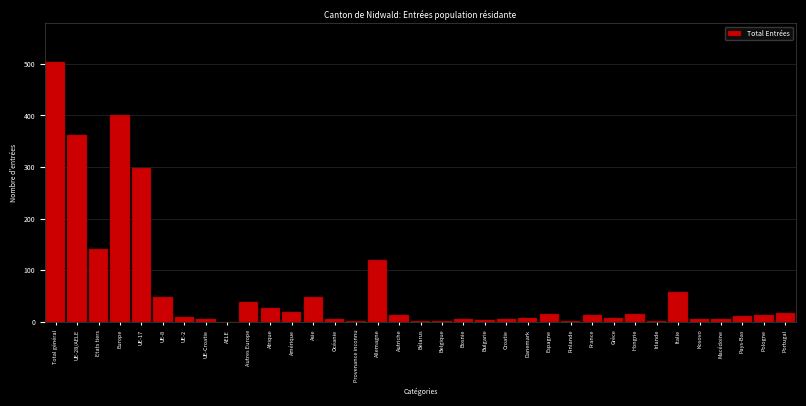

What value does the data have at France?

13